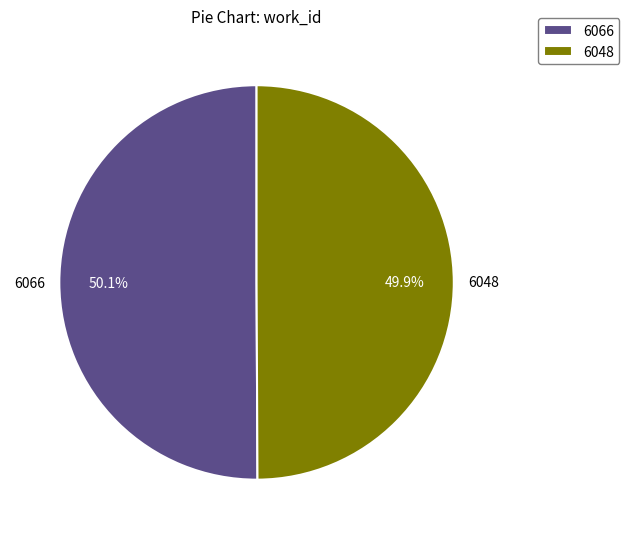

Approximately how many times larger is the value at 6066 compared to 6048?

1.0